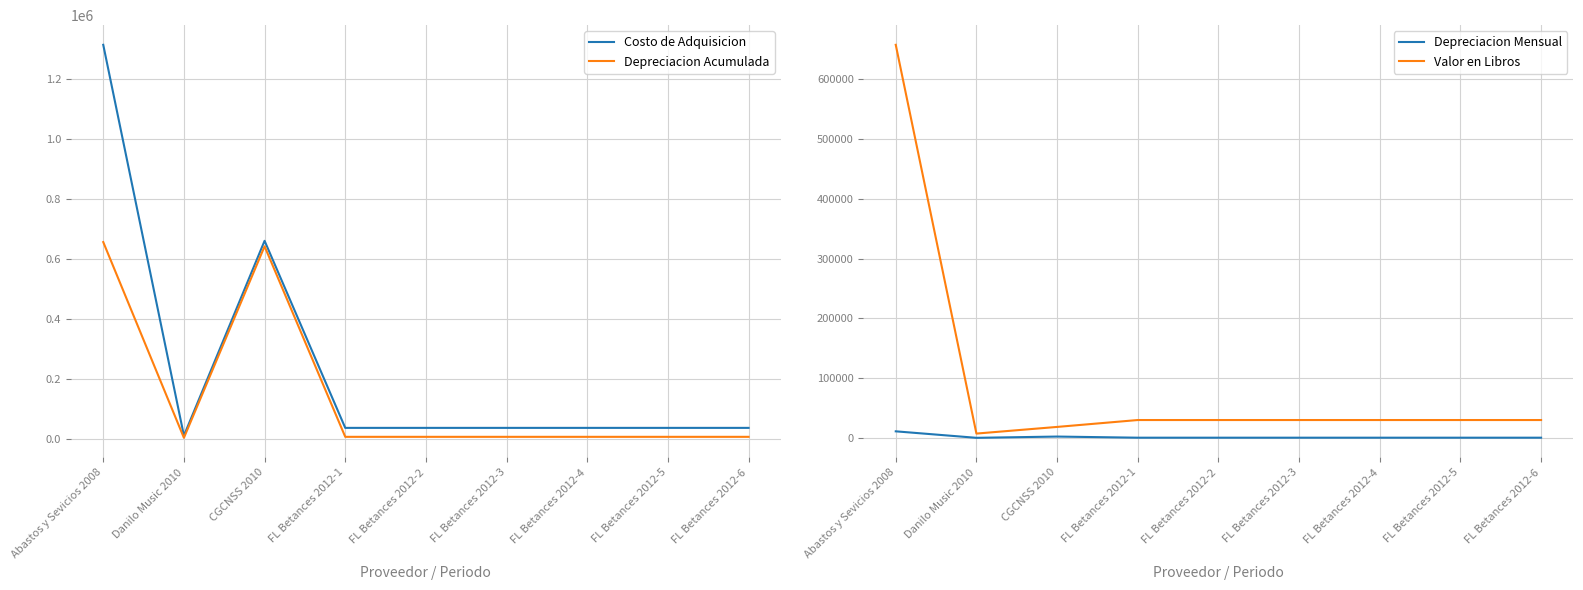

True or false: Valor en Libros and Depreciacion Mensual intersect in this chart.

False